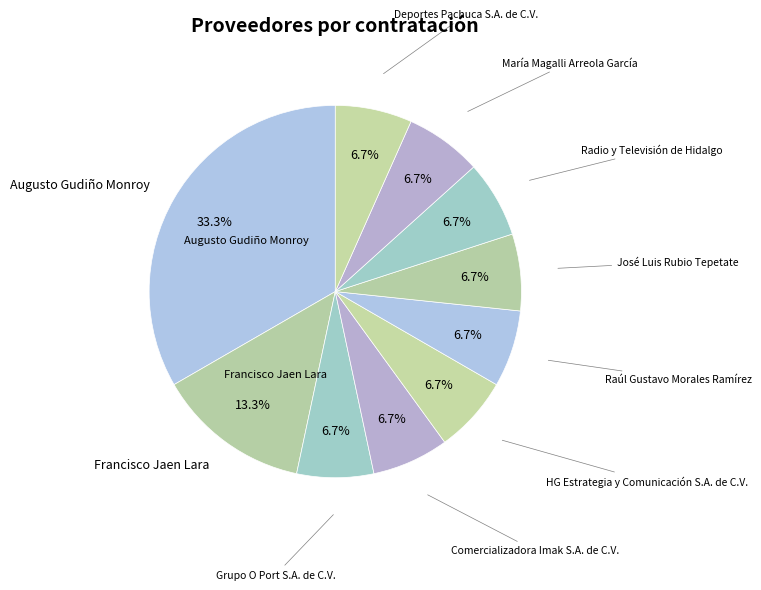

How many slices are in this pie chart?

10